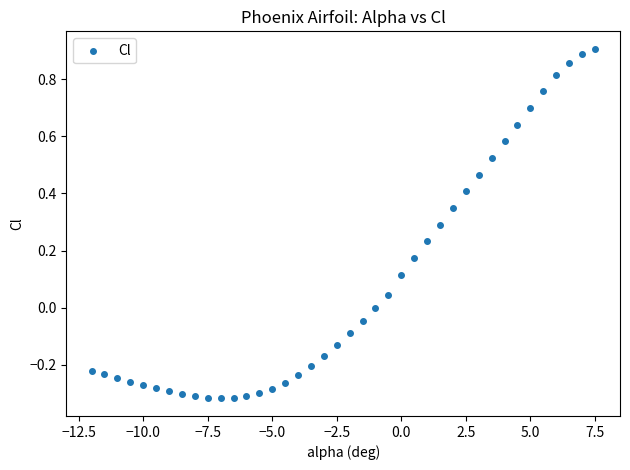

What is the range of X values (max minus min)?

19.5